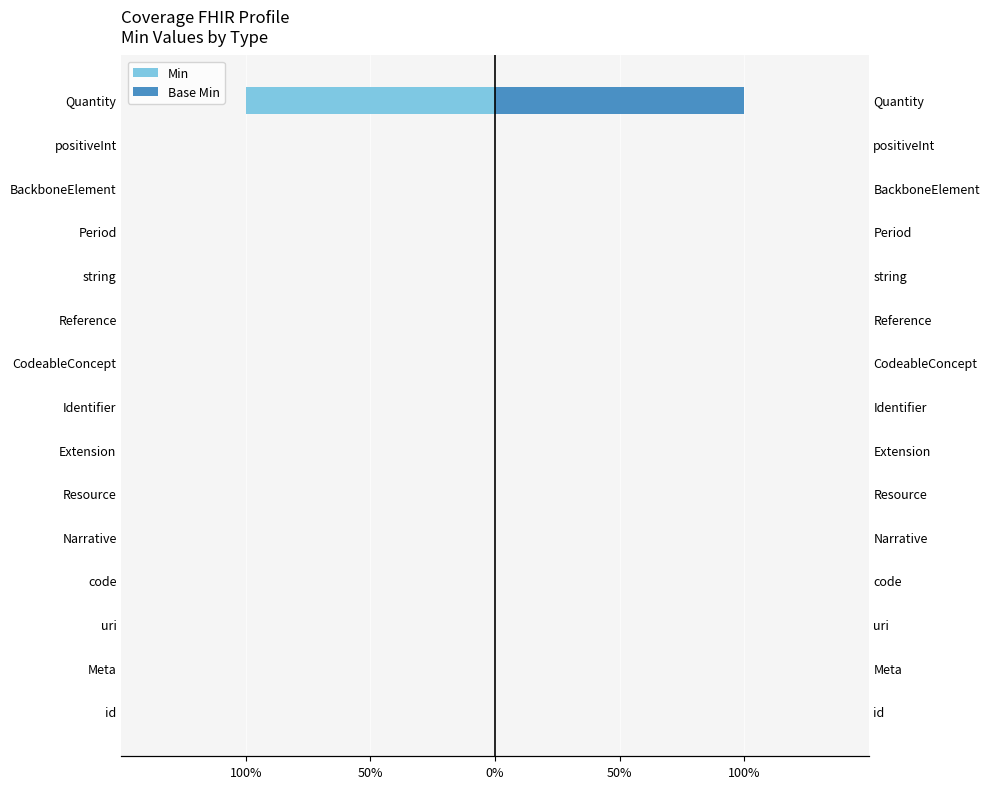

Reading left to right, transcribe all the data shown in this chart.

Min: 0	0	0	0	0	0	0	0	0	0	0	0	0	0	-1
Base Min: 0	0	0	0	0	0	0	0	0	0	0	0	0	0	1